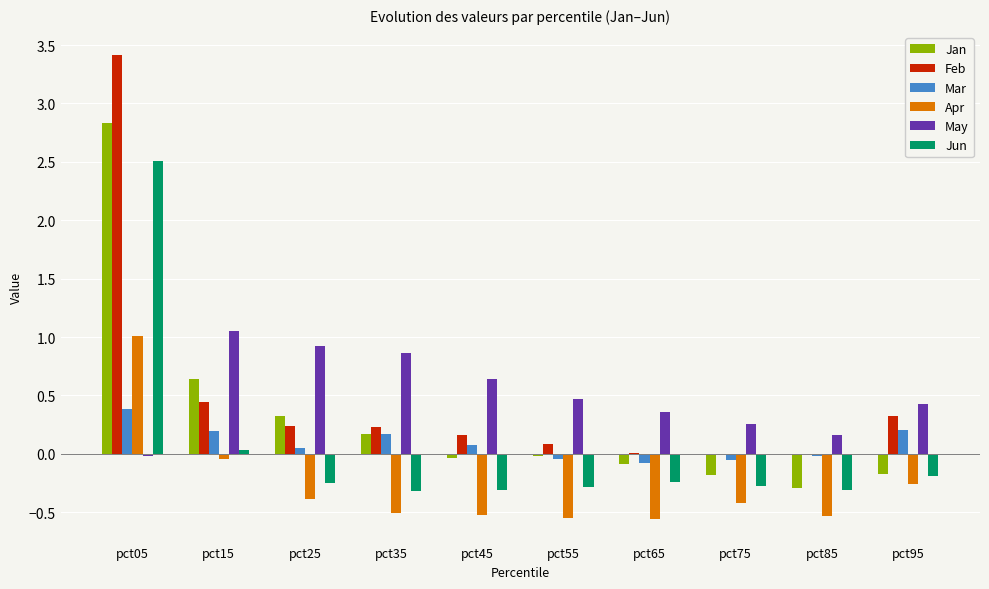

What is the greatest value displayed?

3.4